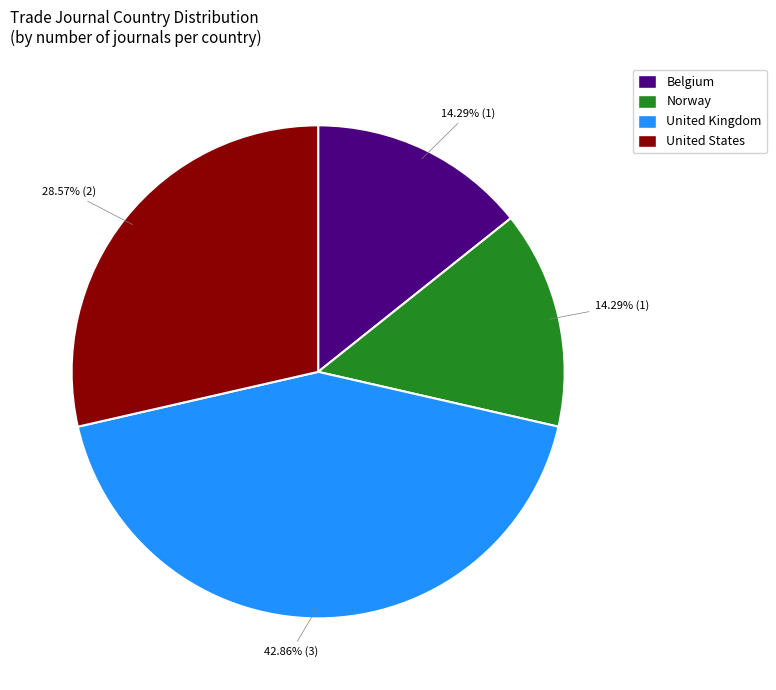

To the nearest percent, what portion does United Kingdom represent?

43%